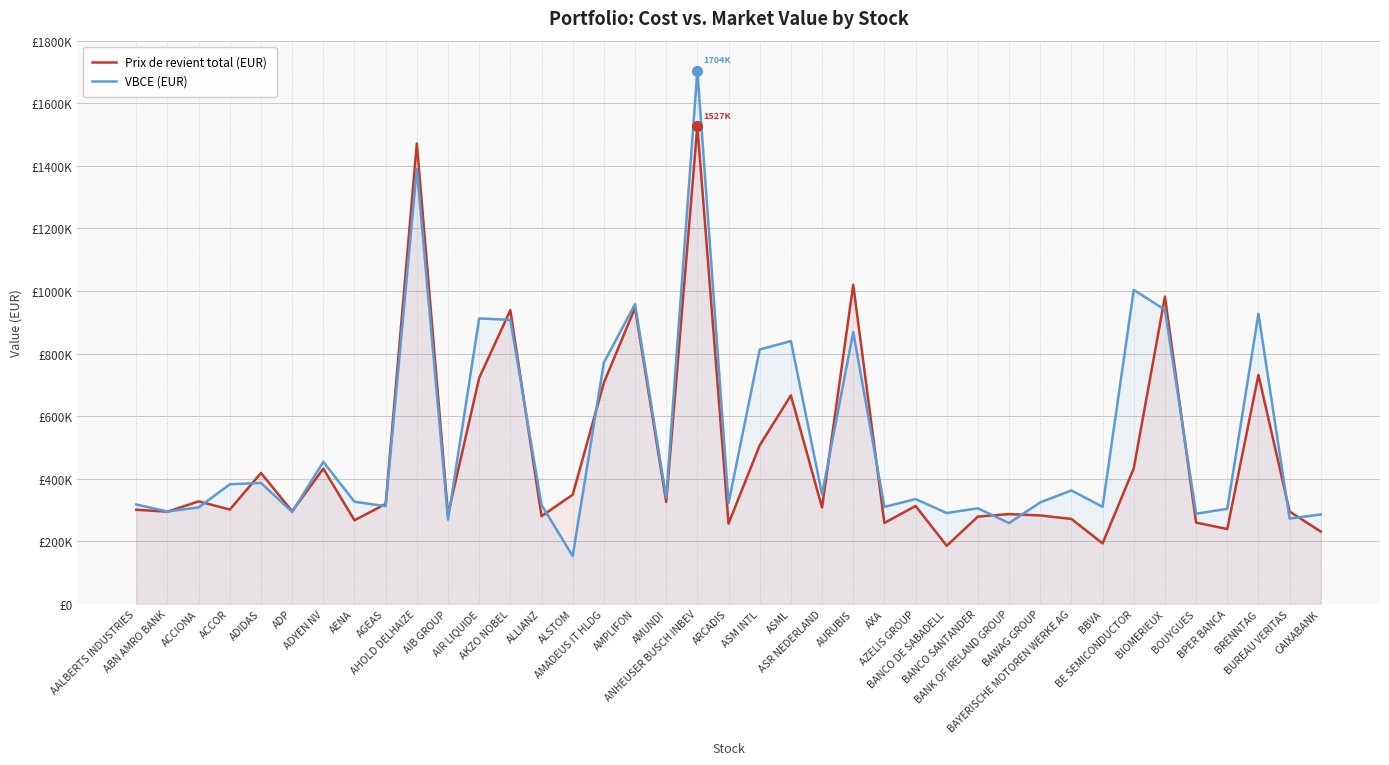

Count the number of data series in this chart.

2